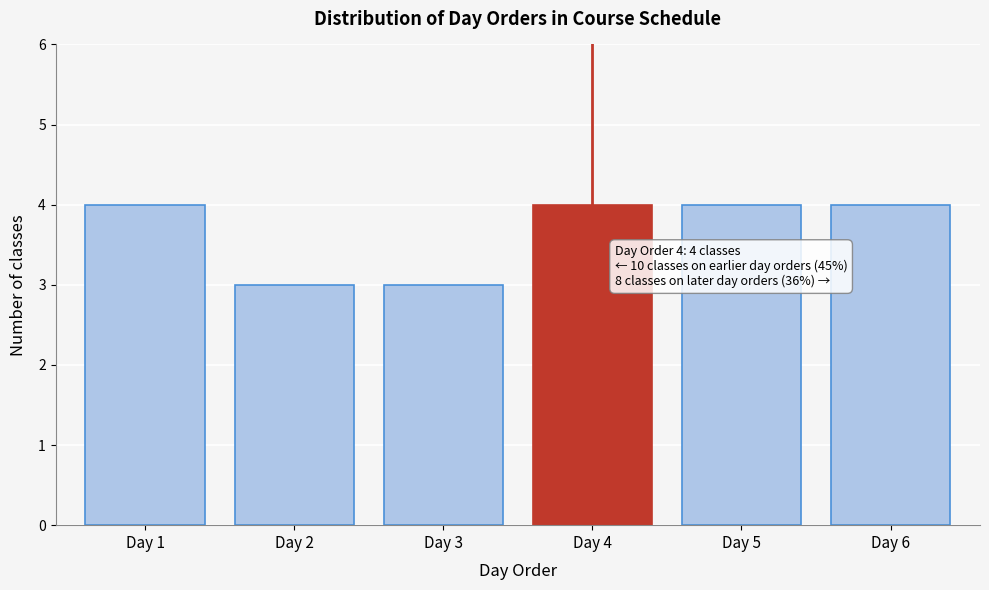

Reading right to left, what are all the values shown in this chart?

Day 6=4	Day 5=4	Day 4=4	Day 3=3	Day 2=3	Day 1=4